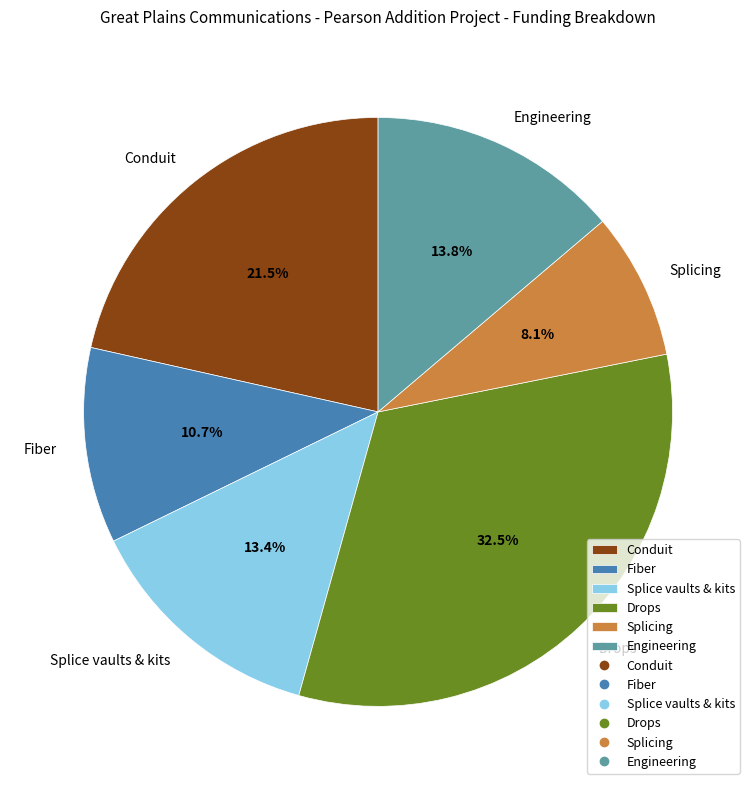

Does any single category account for the majority?

No